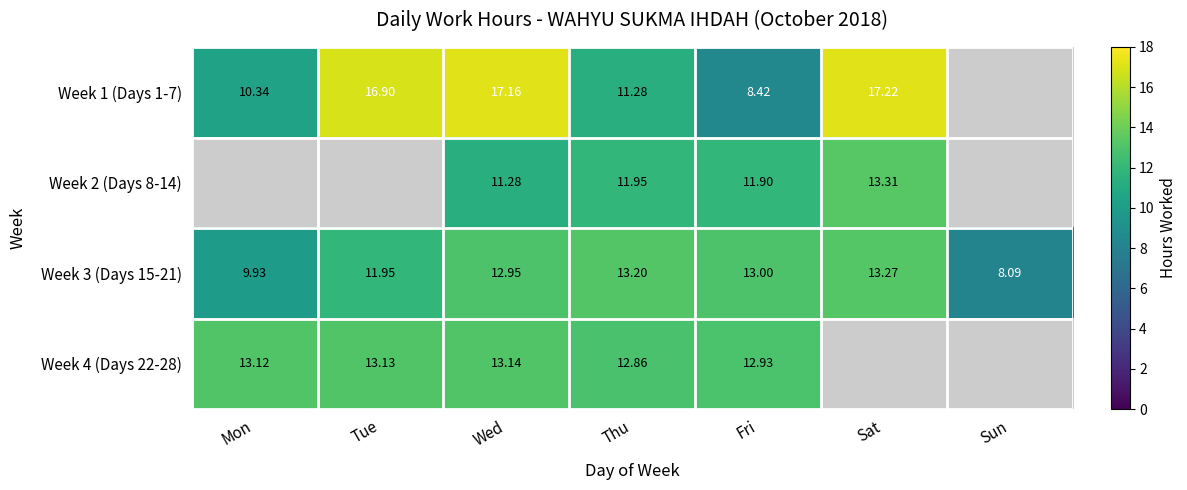

What is the smallest value displayed?

8.1